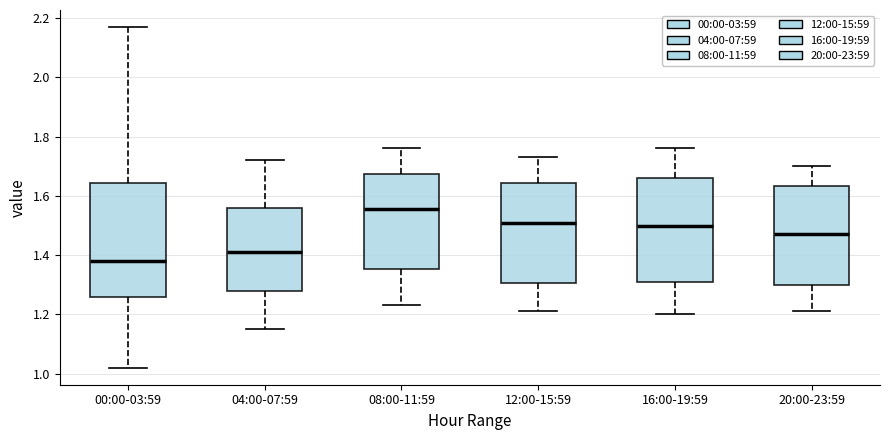

Reading left to right, read every box against the y-axis: the position of its median line, the range the box covers, and the ends of its whiskers. The values are not printed on the chart, so give them approximately, as read against the axis.

00:00-03:59: median 1.38, box 1.26 to 1.64, whiskers 1.02 to 2.18
04:00-07:59: median 1.42, box 1.28 to 1.56, whiskers 1.16 to 1.72
08:00-11:59: median 1.56, box 1.36 to 1.68, whiskers 1.24 to 1.76
12:00-15:59: median 1.52, box 1.30 to 1.64, whiskers 1.22 to 1.74
16:00-19:59: median 1.50, box 1.32 to 1.66, whiskers 1.20 to 1.76
20:00-23:59: median 1.48, box 1.30 to 1.64, whiskers 1.22 to 1.70